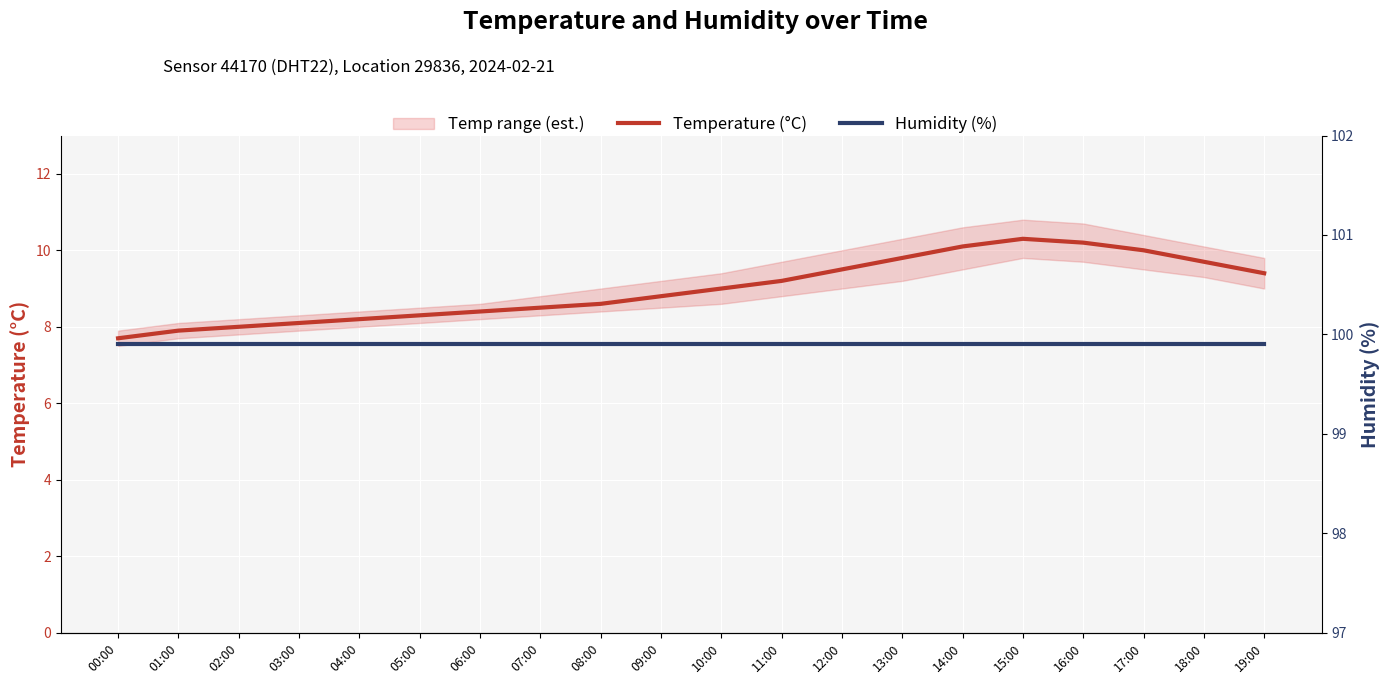

At which category is the sum across all series the highest?

15:00